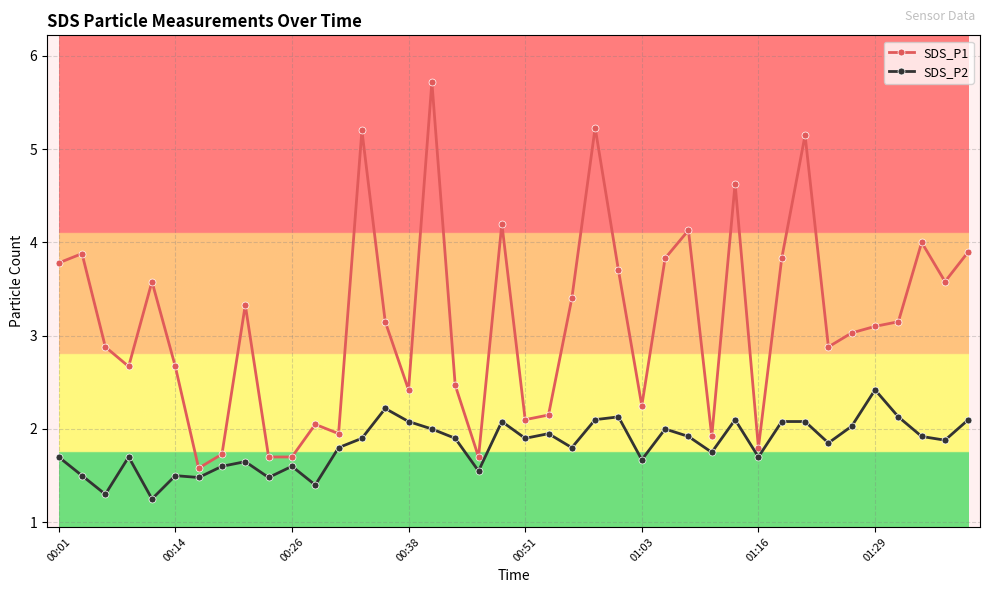

What is the average value of the SDS_P2 series?

1.8